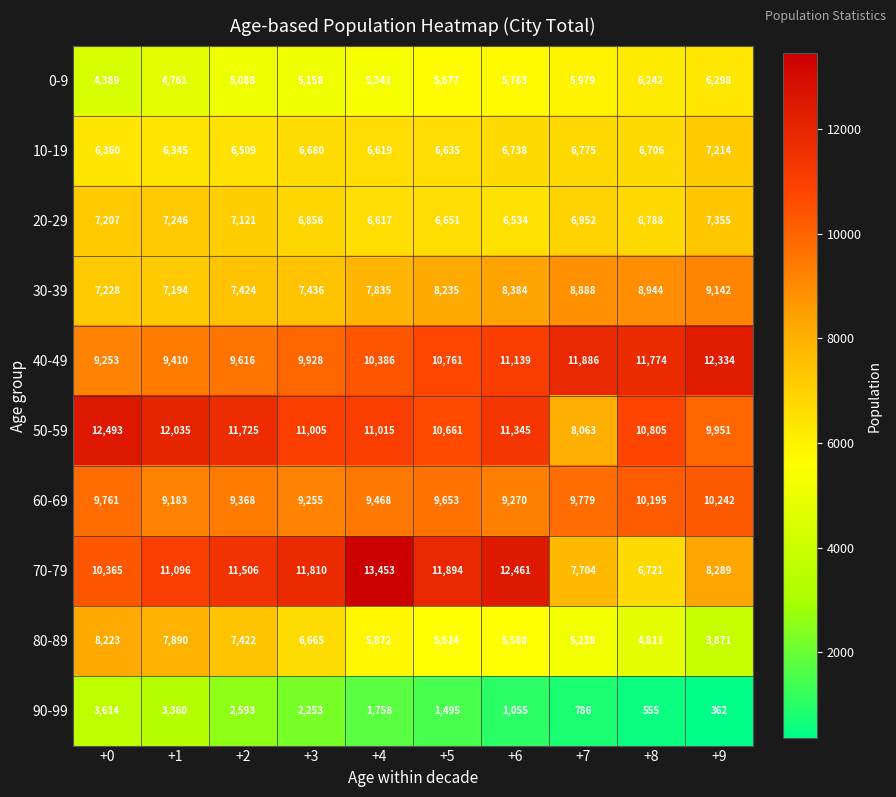

The value of 70-79 at +9 is 2783. True or false?

False